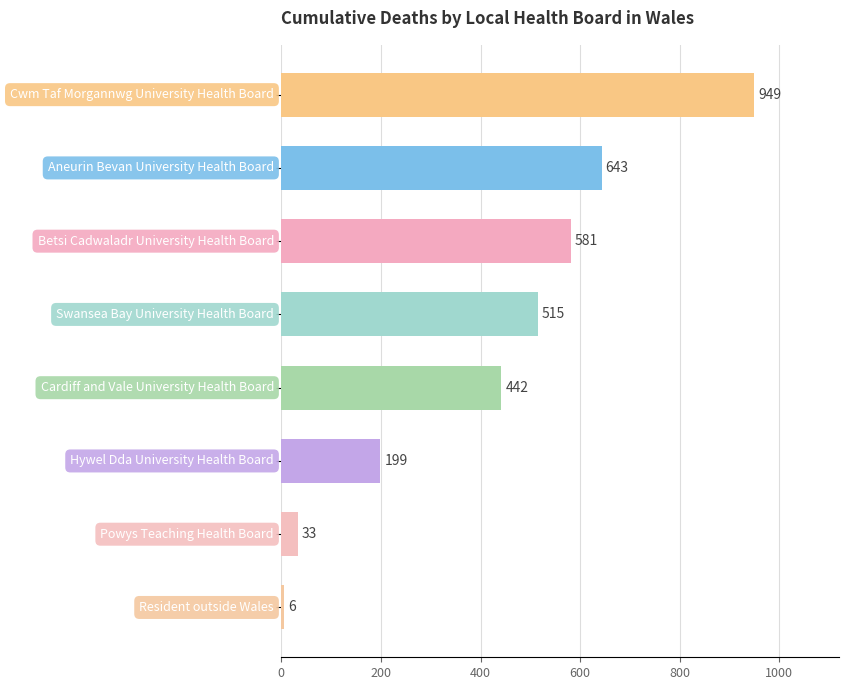

What is the maximum value shown in the chart?

949